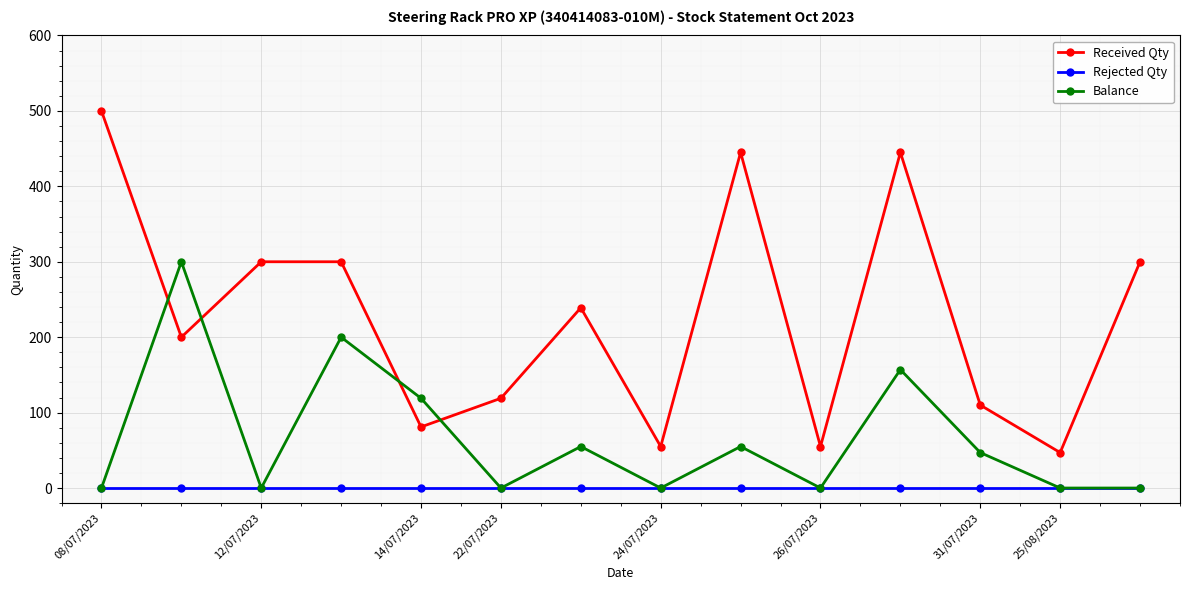

At how many categories does at least one series exceed 288?

7